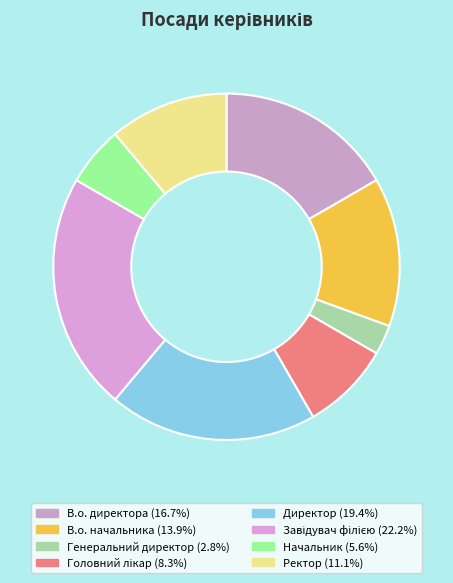

Is there a majority slice in this chart?

No